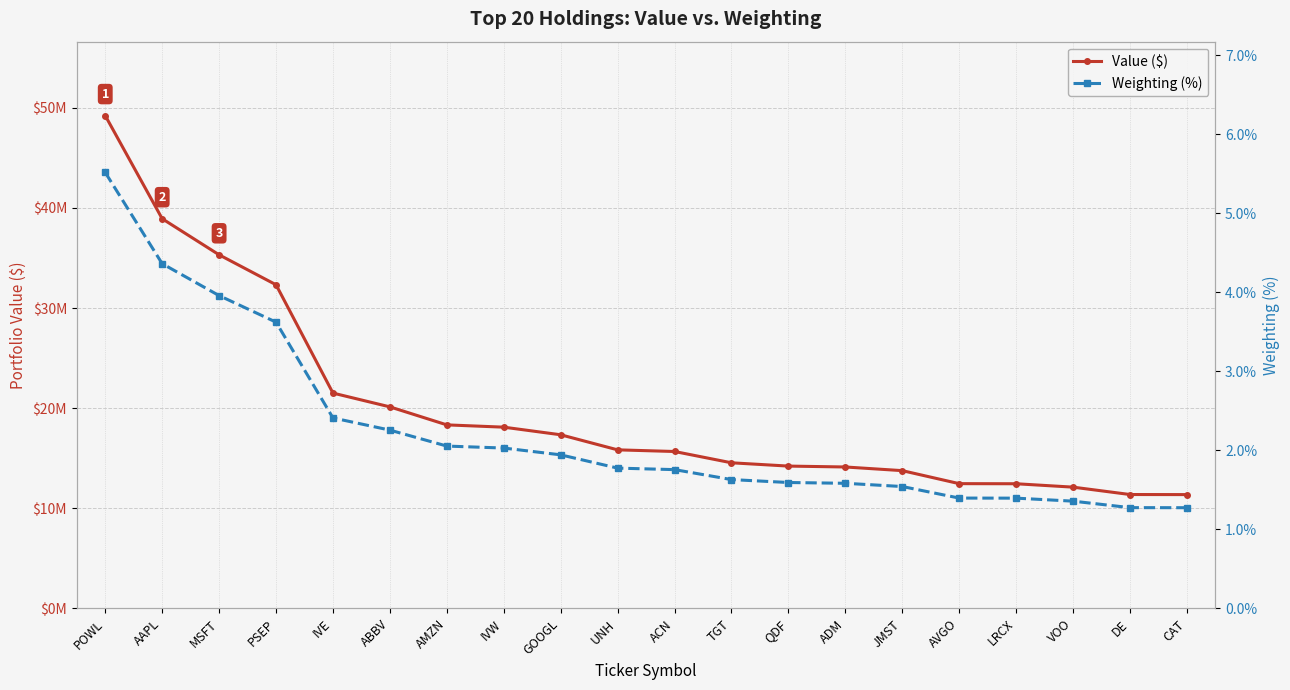

What is the difference between the highest and lowest values at AMZN?

18331997.9